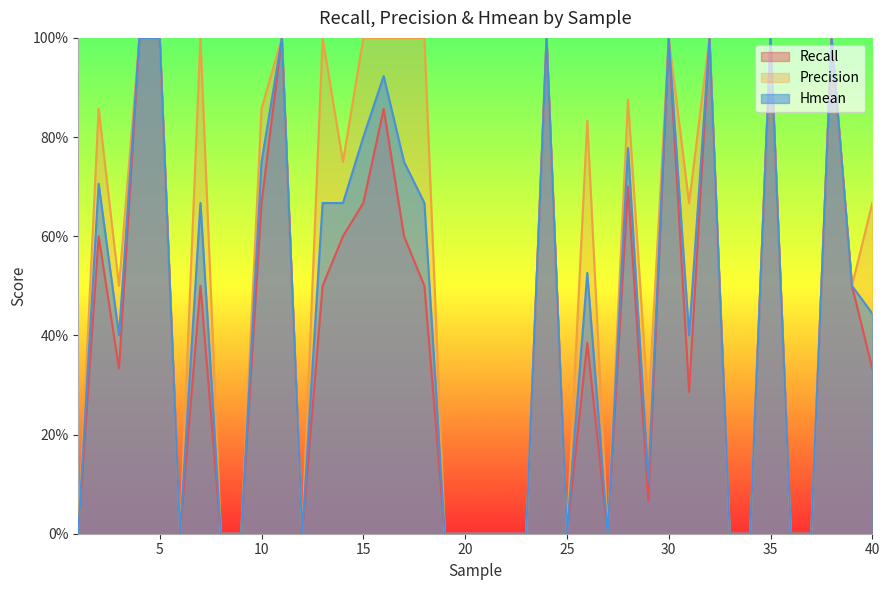

How many lines are shown in the chart?

3